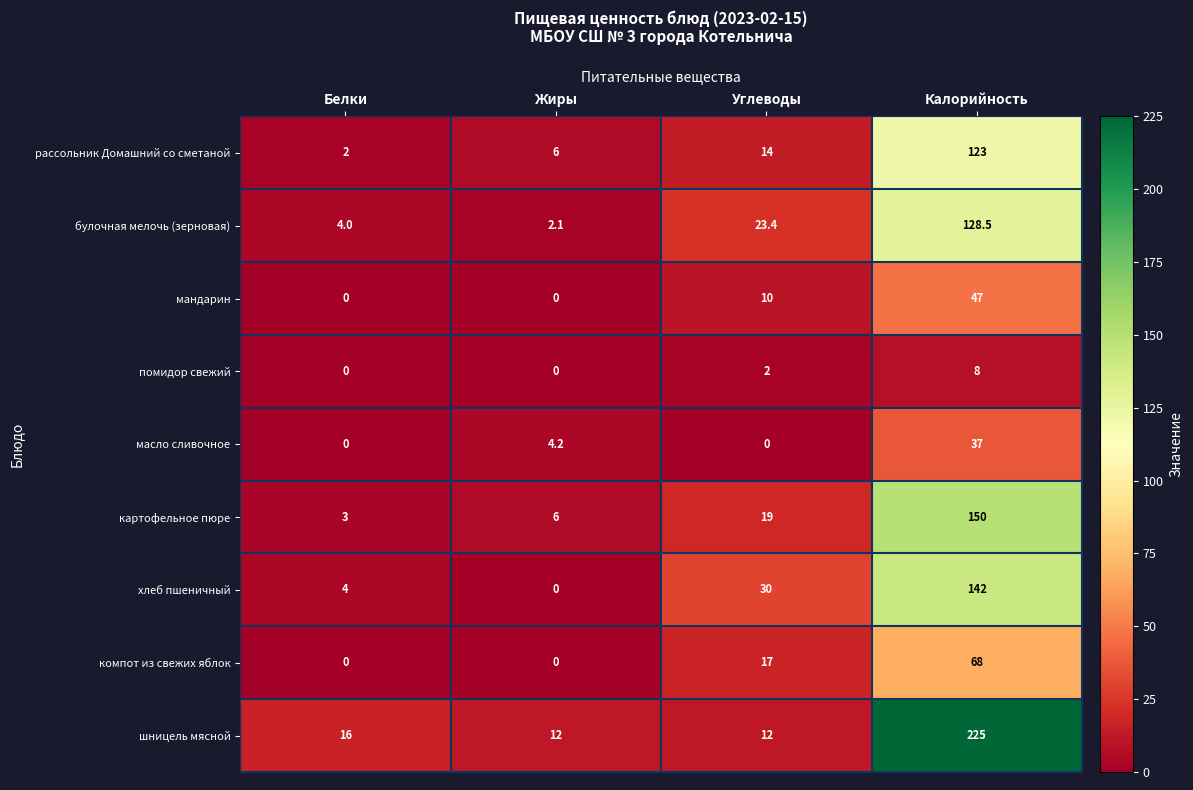

At which category does the chart reach its peak across all series?

Калорийность